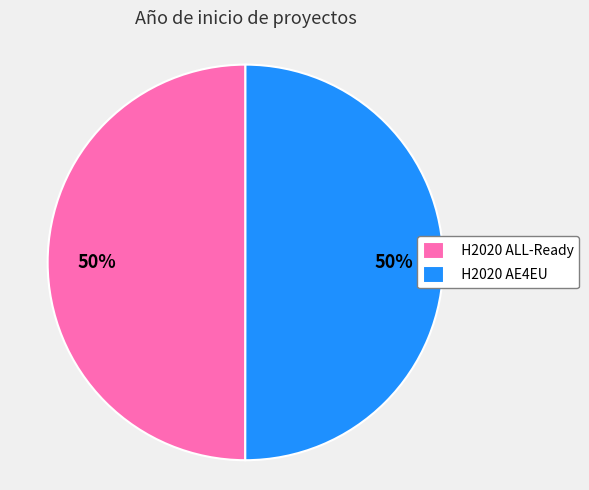

Is it true that H2020 ALL-Ready is 38% of the pie?

False